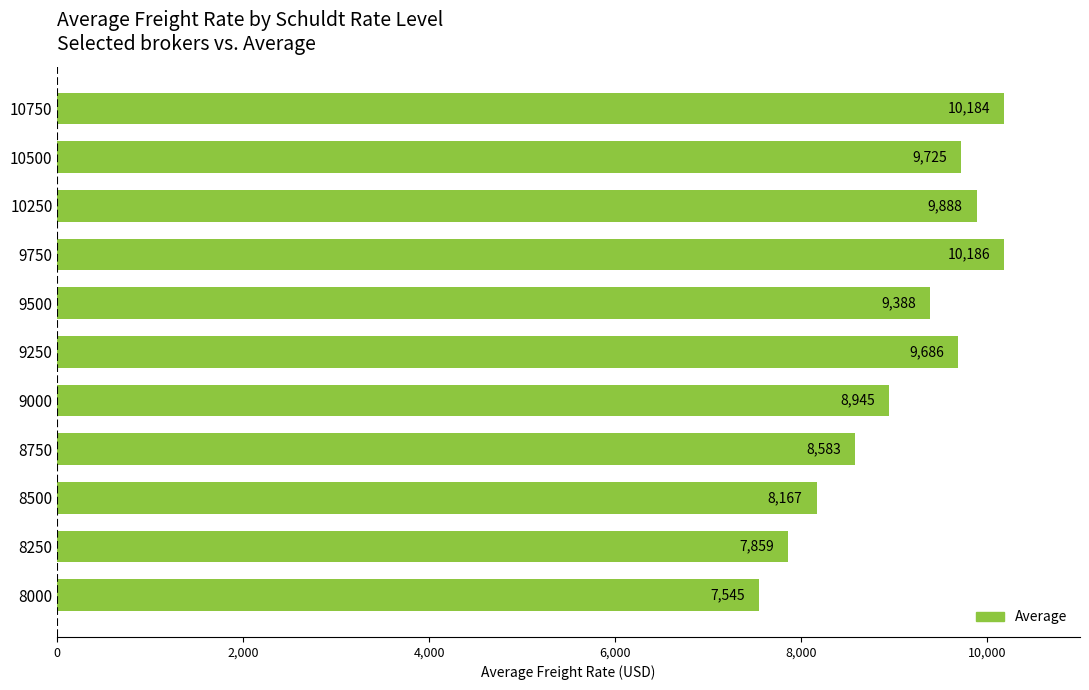

Is it true that the value at 9000 is 3641?

False